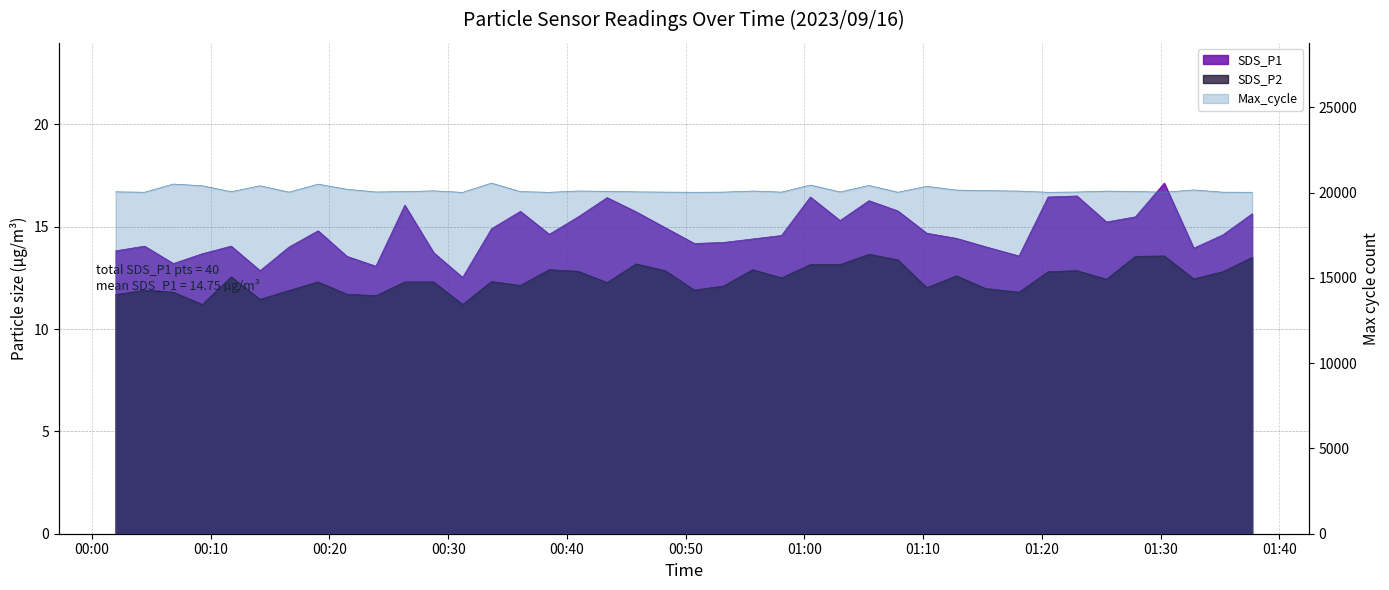

Reading left to right, extract all data points from this chart.

SDS_P1: 13.8	14.1	13.2	13.7	14.1	12.8	14.0	14.8	13.6	13.1	16.1	13.7	12.5	14.9	15.8	14.6	15.5	16.4	15.7	14.9	14.2	14.2	14.4	14.6	16.4	15.3	16.3	15.8	14.7	14.4	14.0	13.6	16.4	16.5	15.2	15.5	17.1	13.9	14.6	15.6
SDS_P2: 11.7	11.9	11.8	11.2	12.6	11.4	11.9	12.3	11.7	11.6	12.3	12.3	11.2	12.3	12.1	12.9	12.8	12.3	13.2	12.8	11.9	12.1	12.9	12.5	13.2	13.2	13.7	13.4	12.0	12.6	12.0	11.8	12.8	12.8	12.4	13.6	13.6	12.4	12.8	13.5
Max_cycle: 20048.0	20024.0	20505.0	20404.0	20055.0	20403.0	20030.0	20500.0	20197.0	20039.0	20060.0	20106.0	20016.0	20560.0	20059.0	20021.0	20096.0	20079.0	20047.0	20032.0	20024.0	20031.0	20095.0	20032.0	20445.0	20039.0	20424.0	20024.0	20372.0	20151.0	20119.0	20091.0	20023.0	20038.0	20091.0	20068.0	20027.0	20159.0	20028.0	20024.0